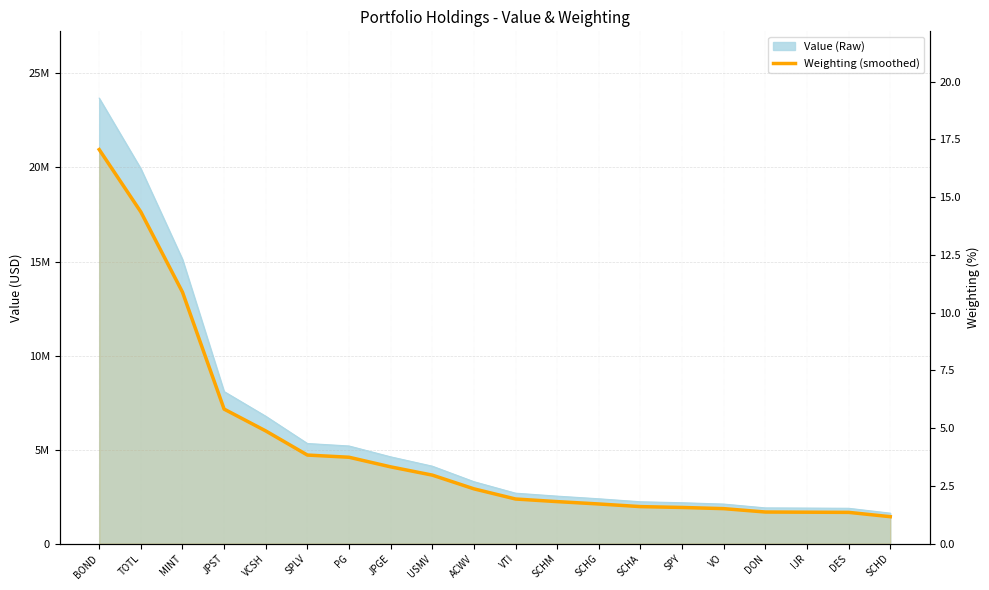

How many data points are less than 2?

10